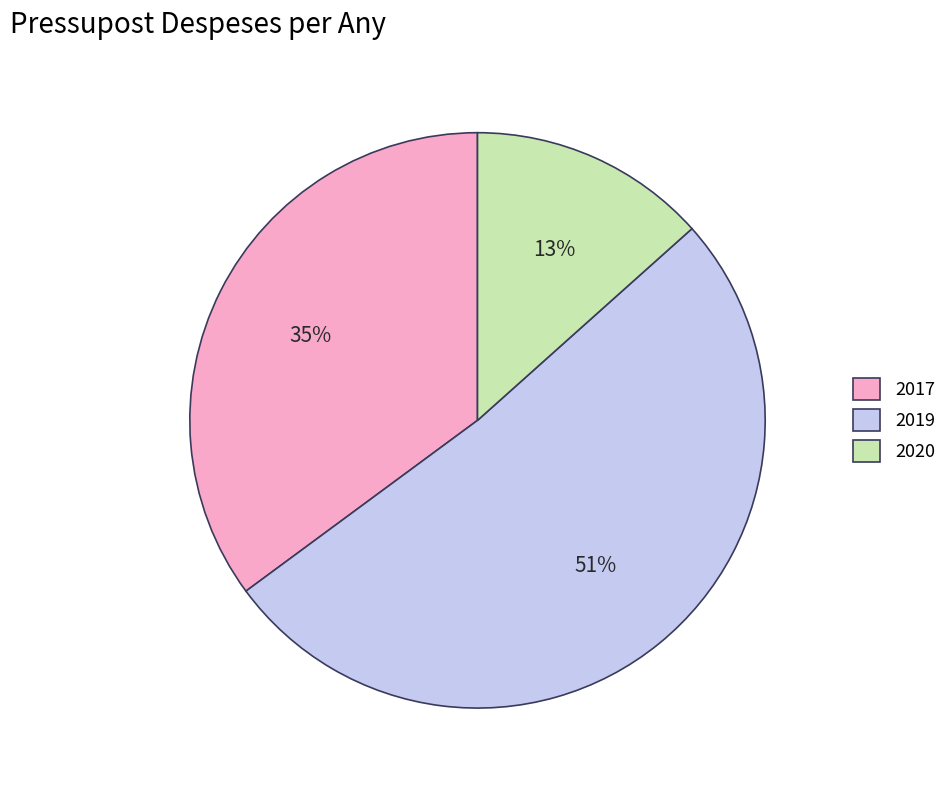

Count the number of slices in the pie.

3